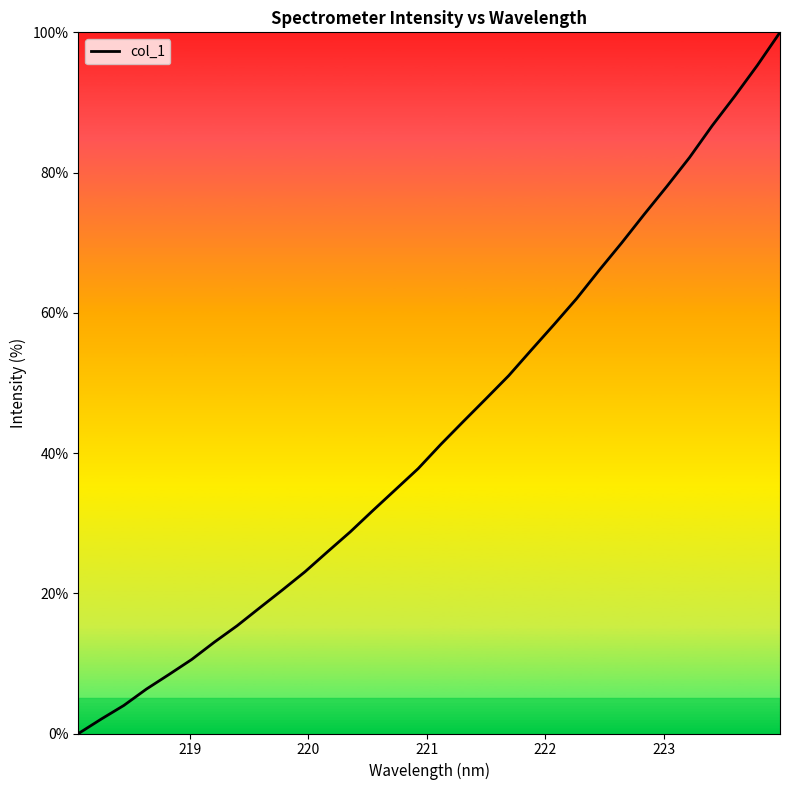

What is the greatest value displayed?

100.0